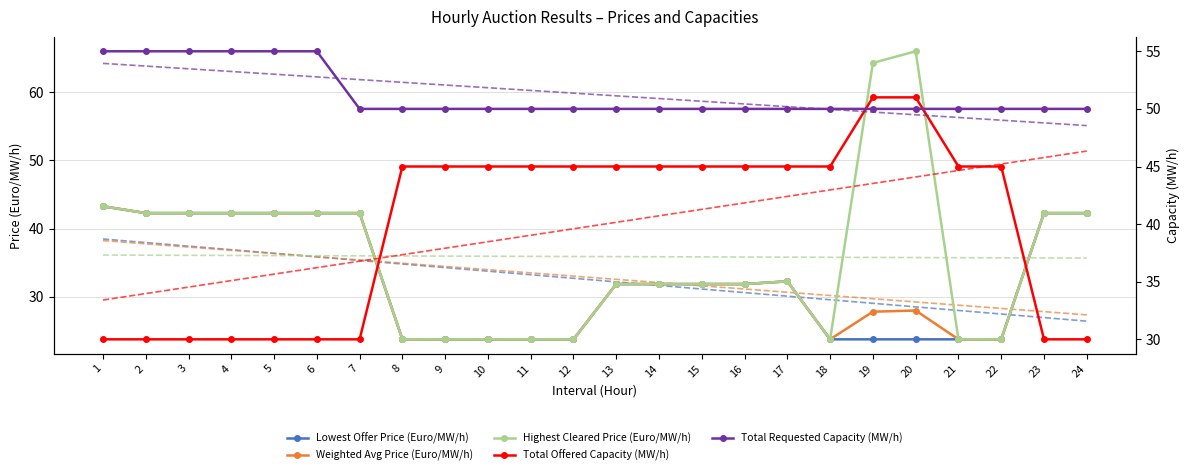

At which label is Total Requested Capacity (MW/h) closest to 52?

7